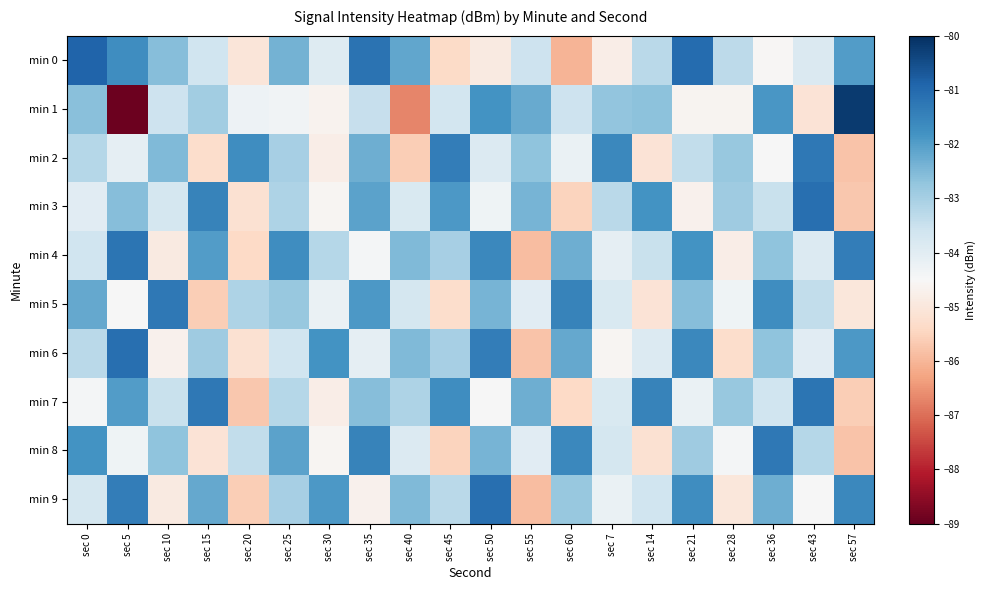

At how many categories does at least one series exceed -81?

2